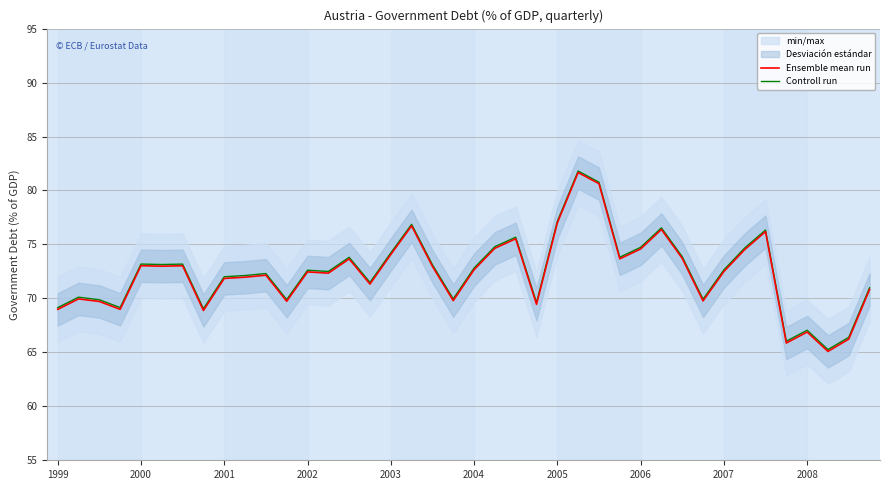

What is the average value of the Controll run series?

72.5